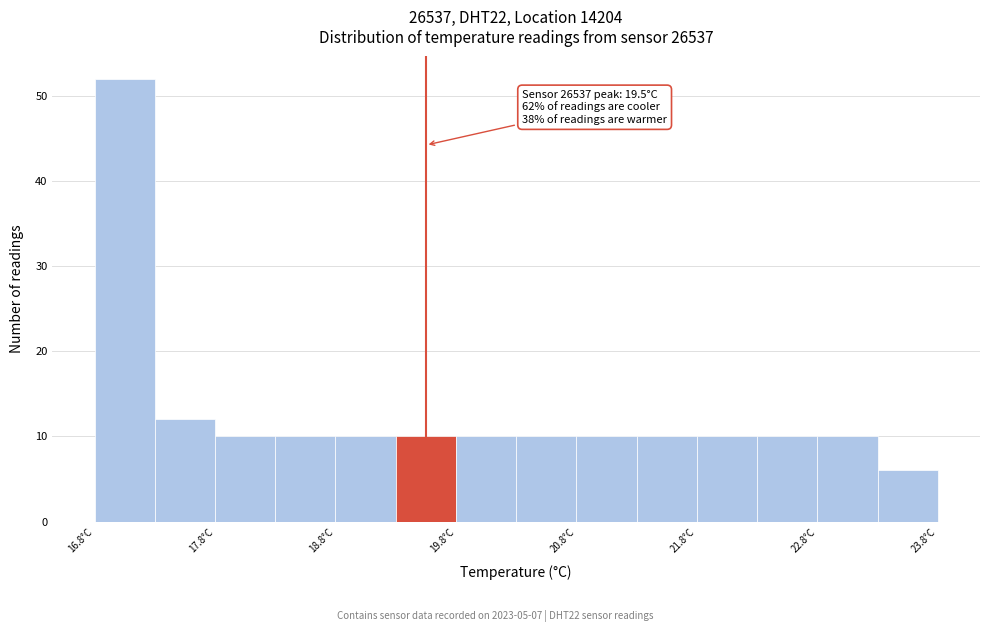

Which range on the x-axis has the tallest bar?

16.75 to 17.25